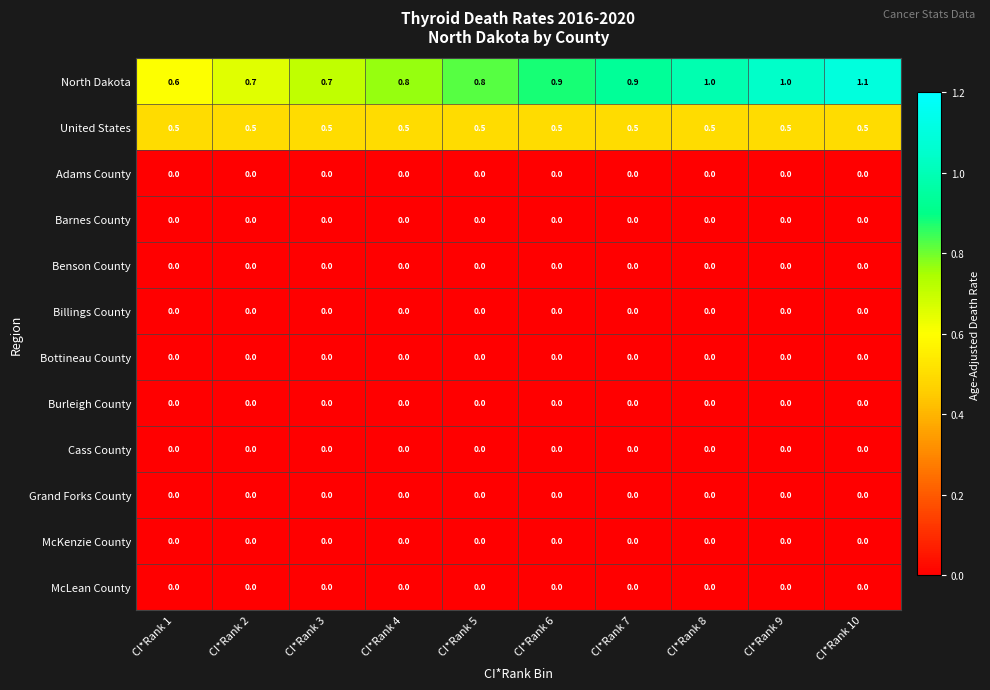

At how many categories does at least one series exceed 0?

10